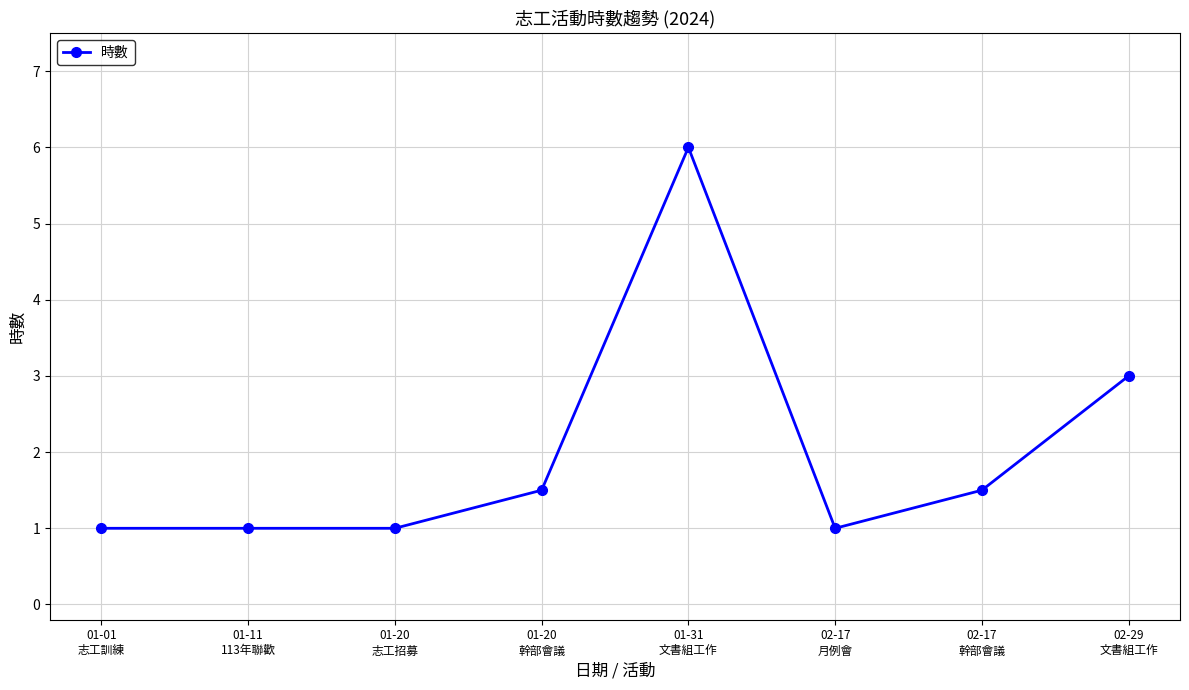

What is the maximum value shown in the chart?

6.0